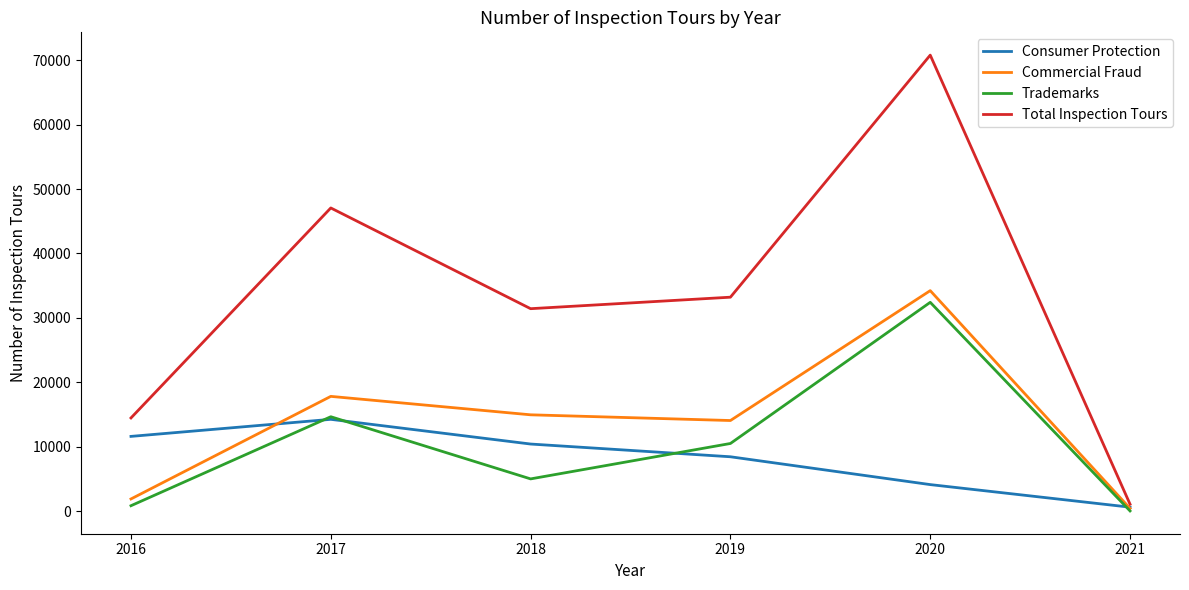

Is it true that Consumer Protection equals 14253 at 2017?

True